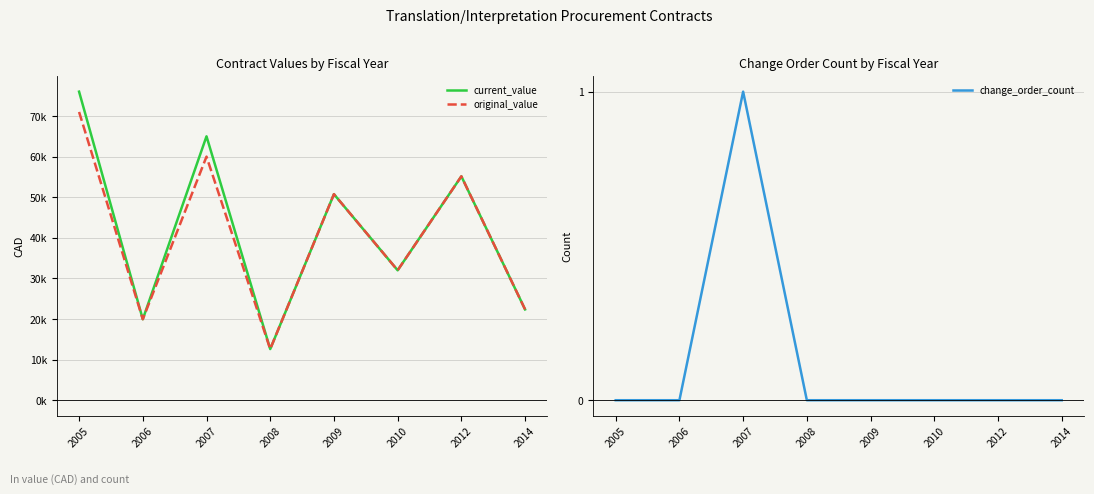

List the series in order of their peak value, highest first.

current_value, original_value, change_order_count